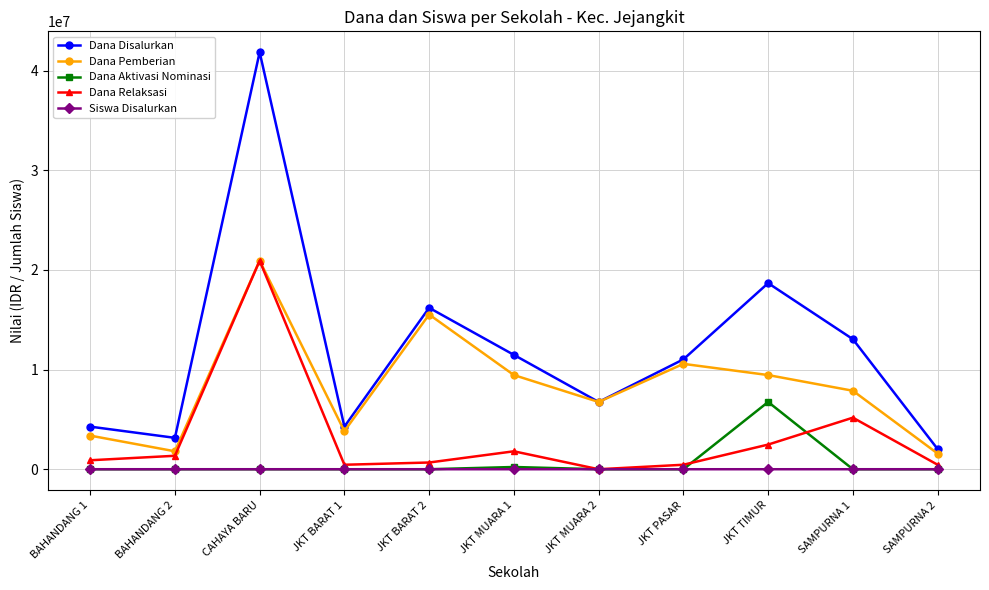

What is the highest value of the Dana Aktivasi Nominasi series?

6750000